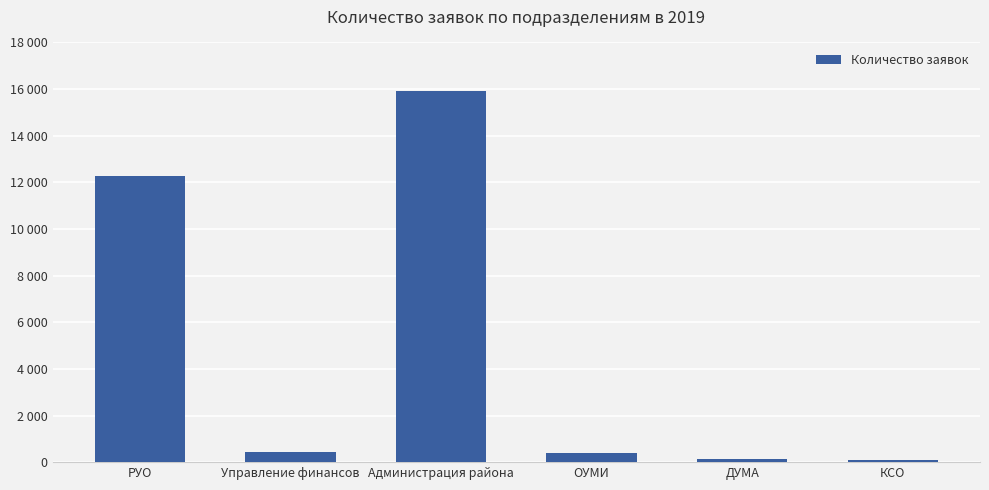

Where is the data nearest to the value 8009?

РУО